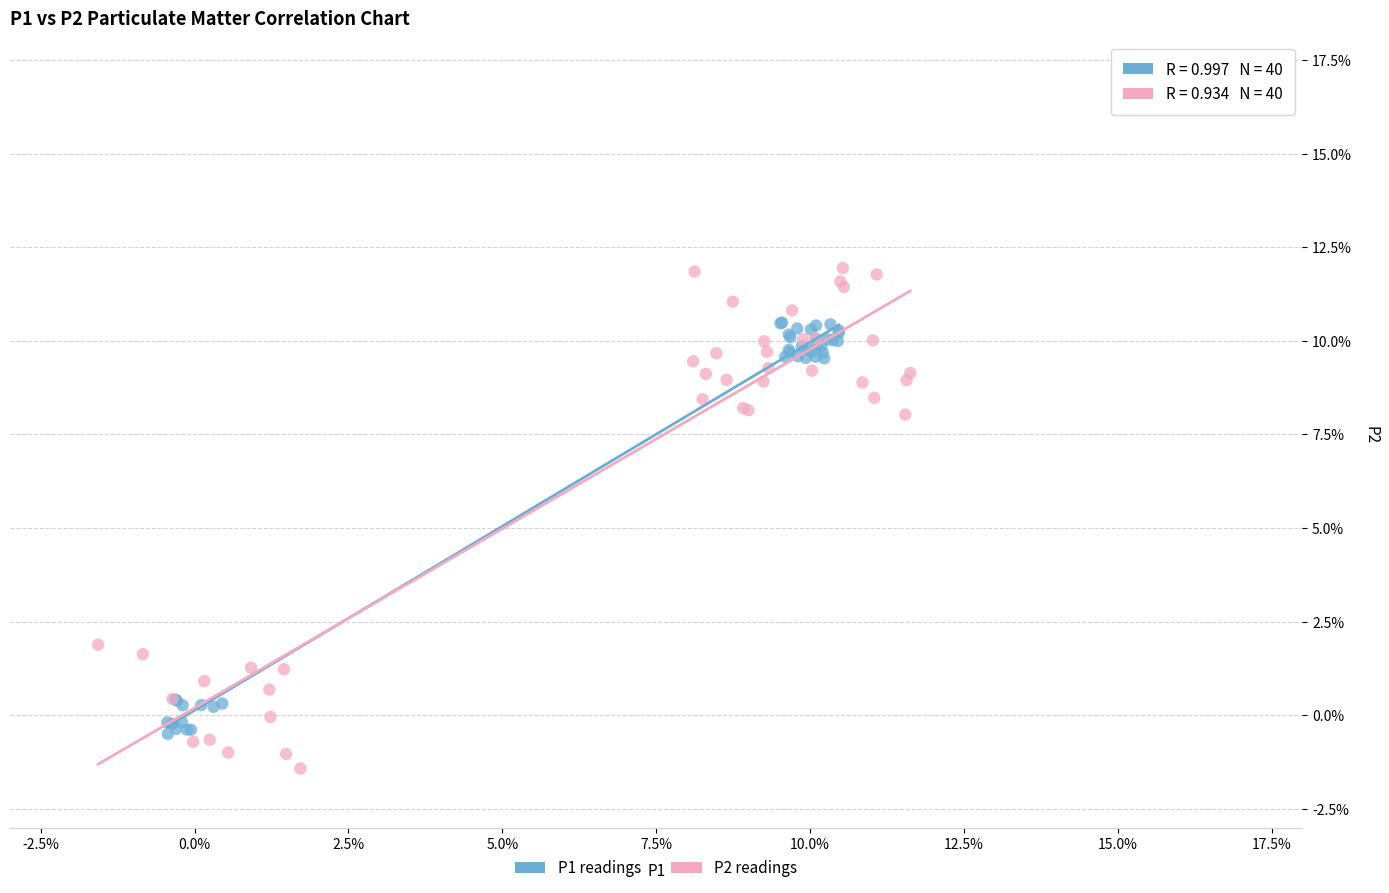

What are all the series names shown in the legend?

P1 readings, P2 readings